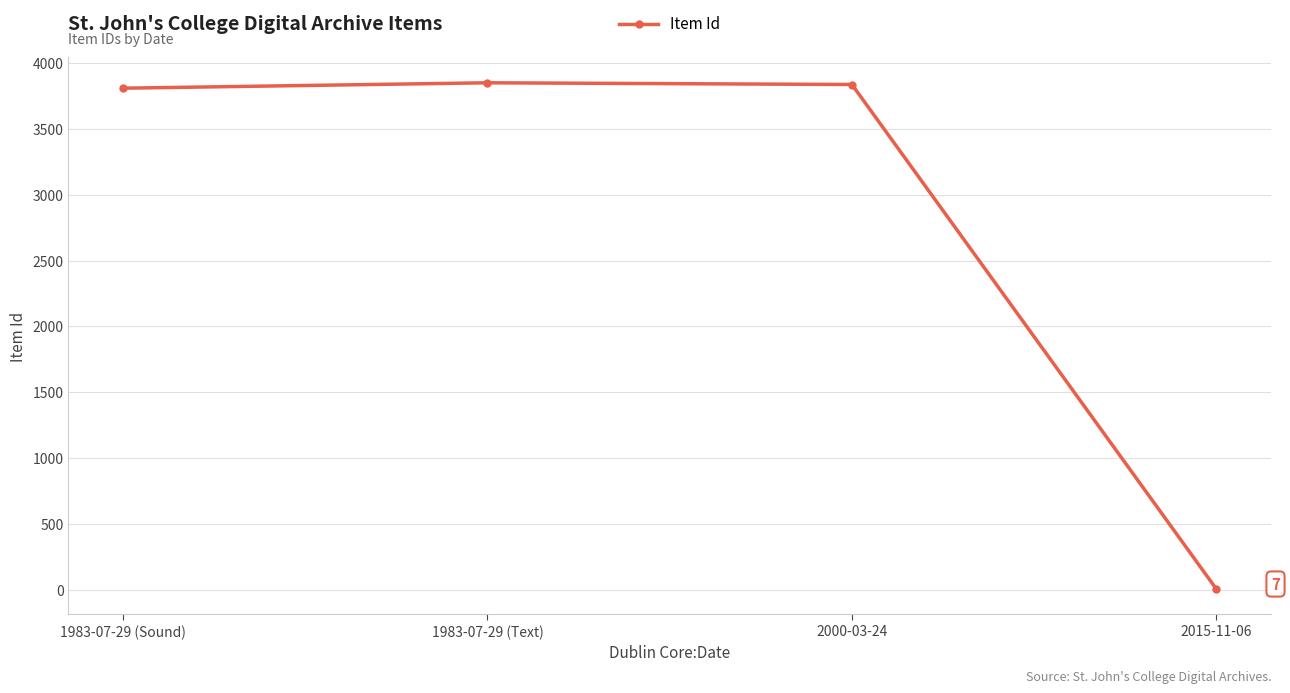

What position from the left is 2015-11-06?

4